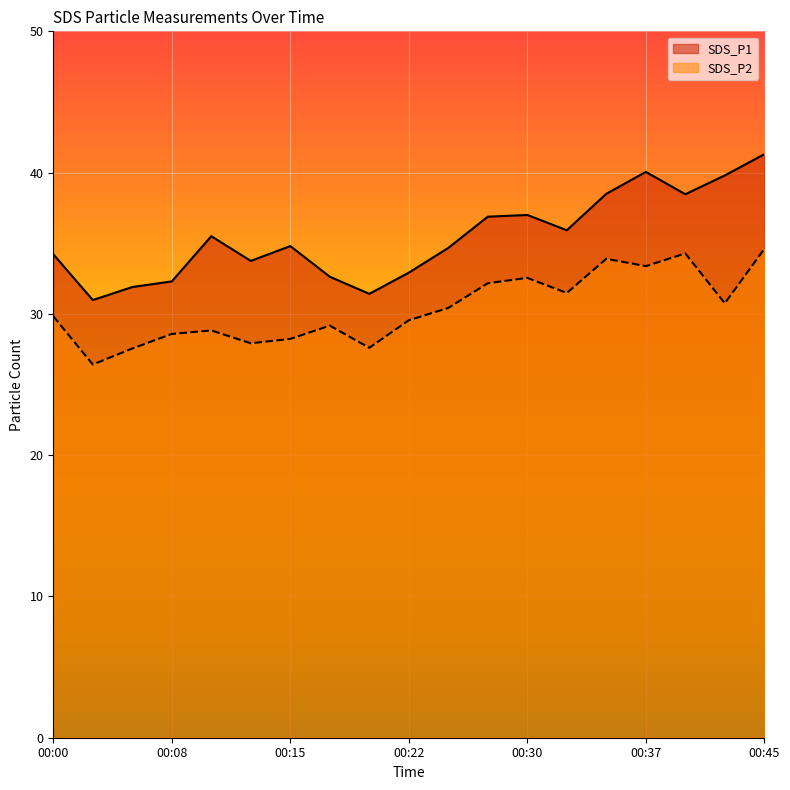

How many series are shown in this chart?

2